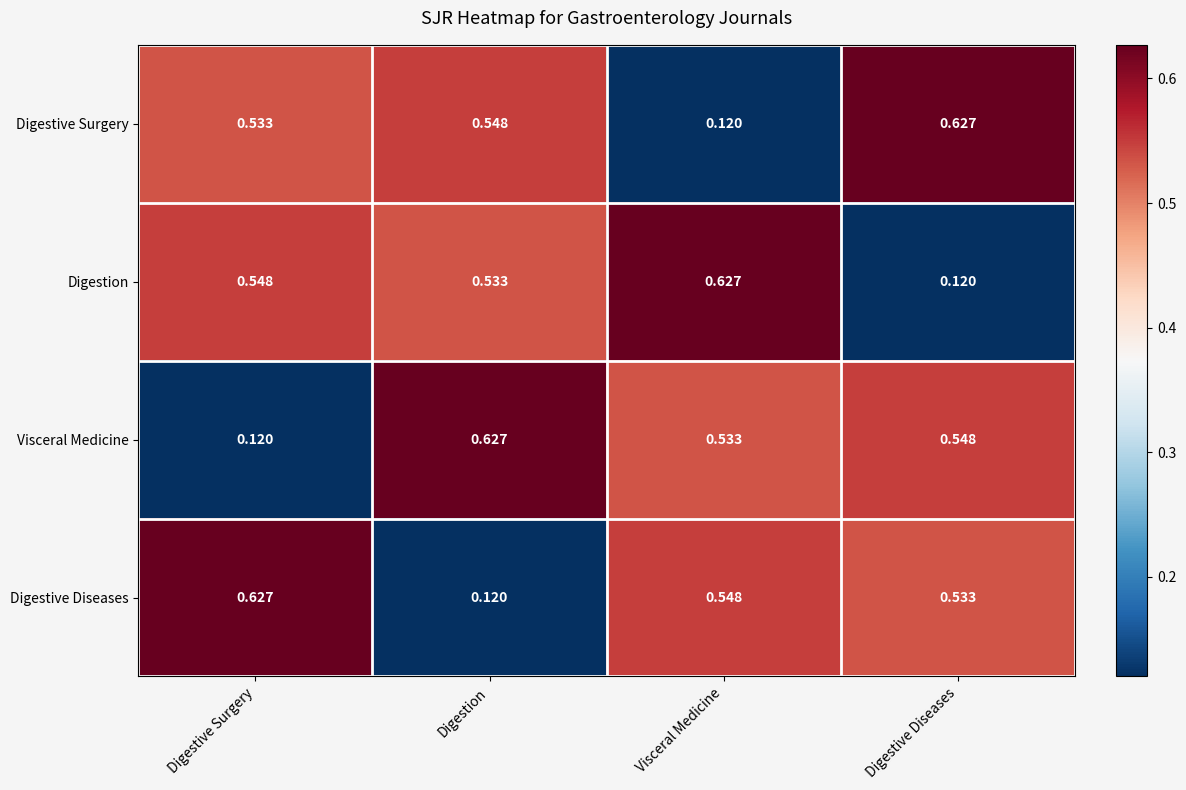

At which label does Visceral Medicine reach its peak?

Digestion